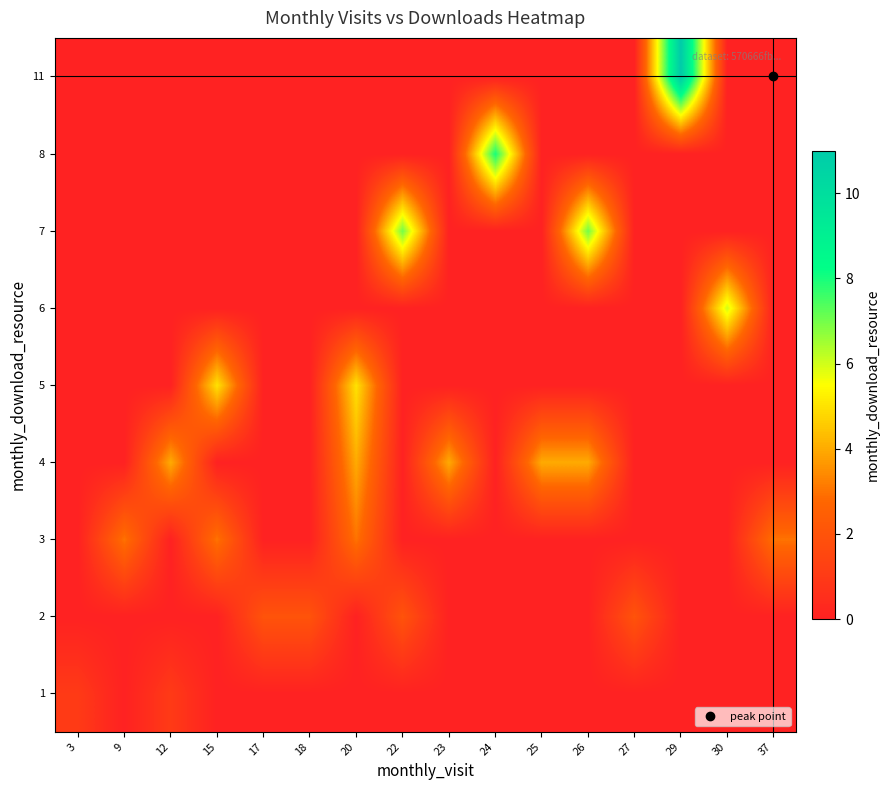

Between 37 and 27, which is larger?

37